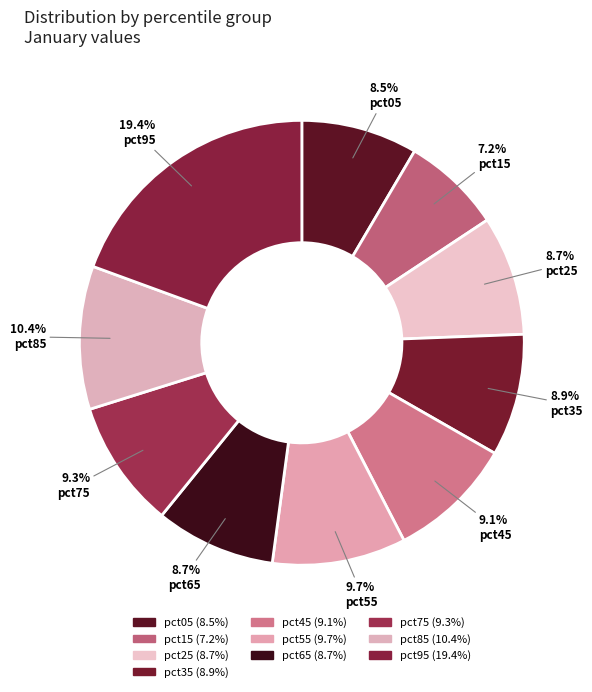

Is the sum of pct15 and pct85 greater than half?

No